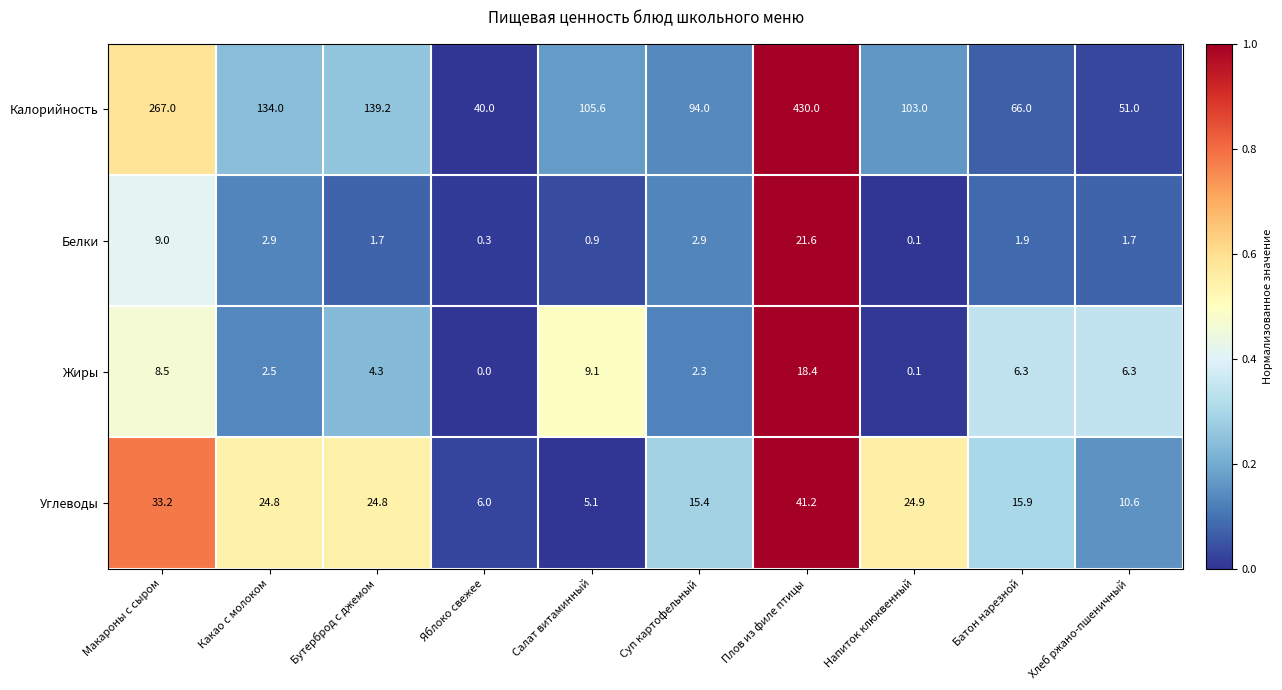

Is it true that Жиры equals 10.2 at Батон нарезной?

False